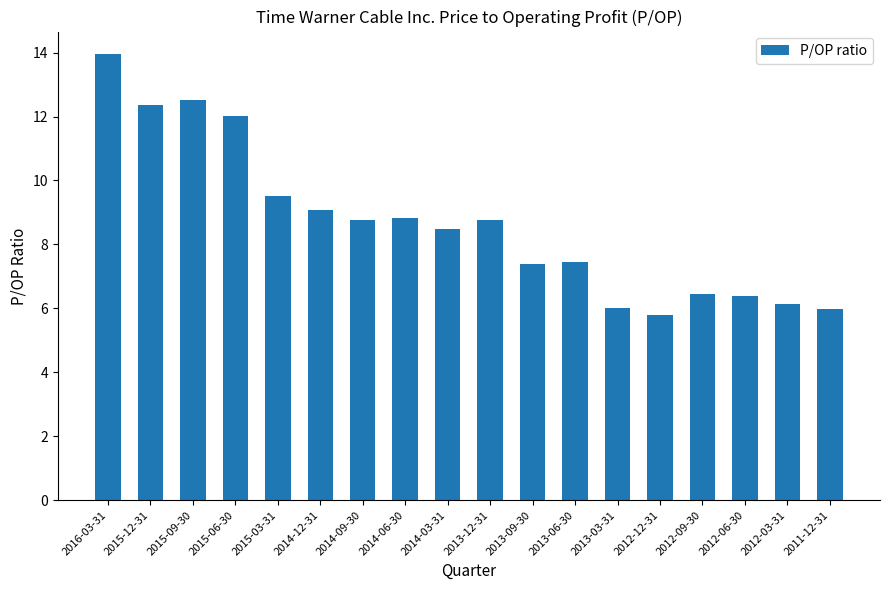

Does the chart contain any negative values?

No